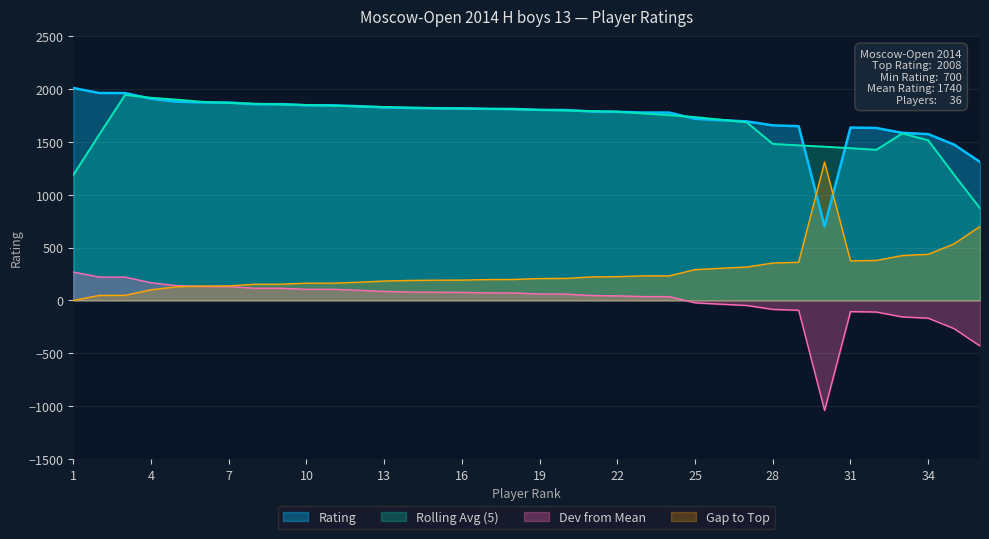

Read the value at 33.

1584